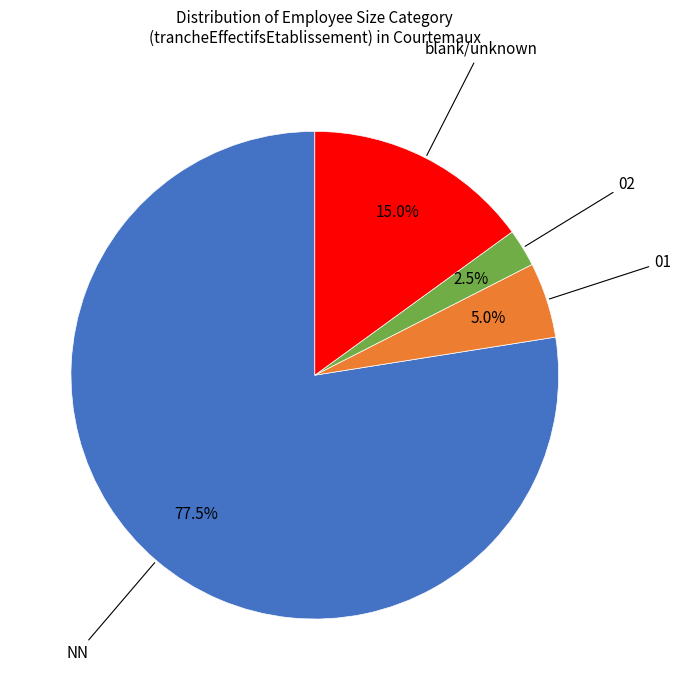

How many slices are in this pie chart?

4